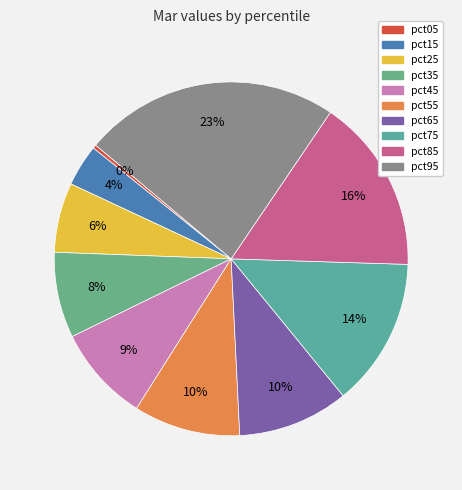

Rank the categories by value from lowest to highest.

pct05, pct15, pct25, pct35, pct45, pct55, pct65, pct75, pct85, pct95